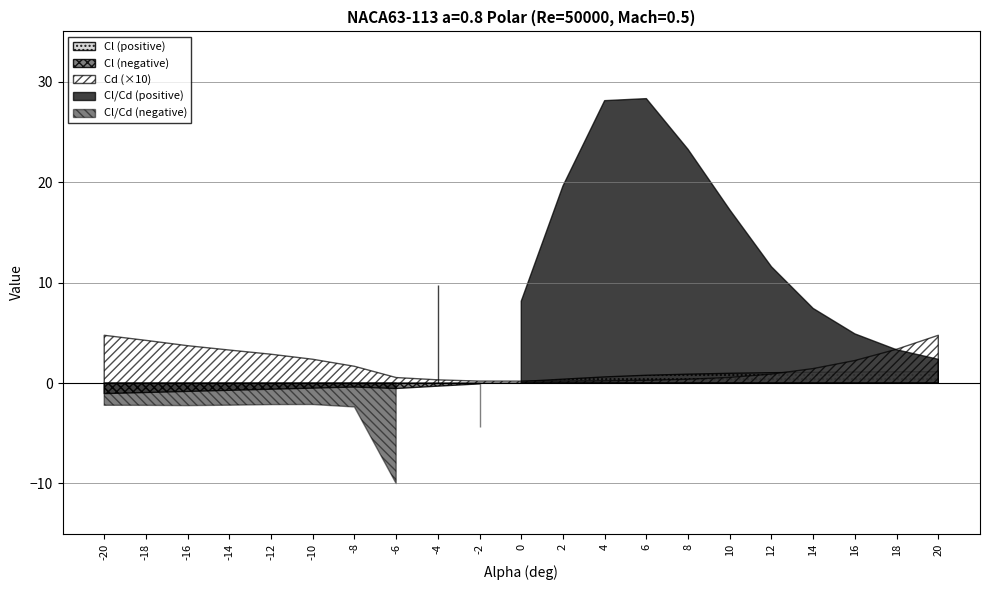

Is the value of Cd at -14 greater than the value of Cl/Cd at -20?

Yes